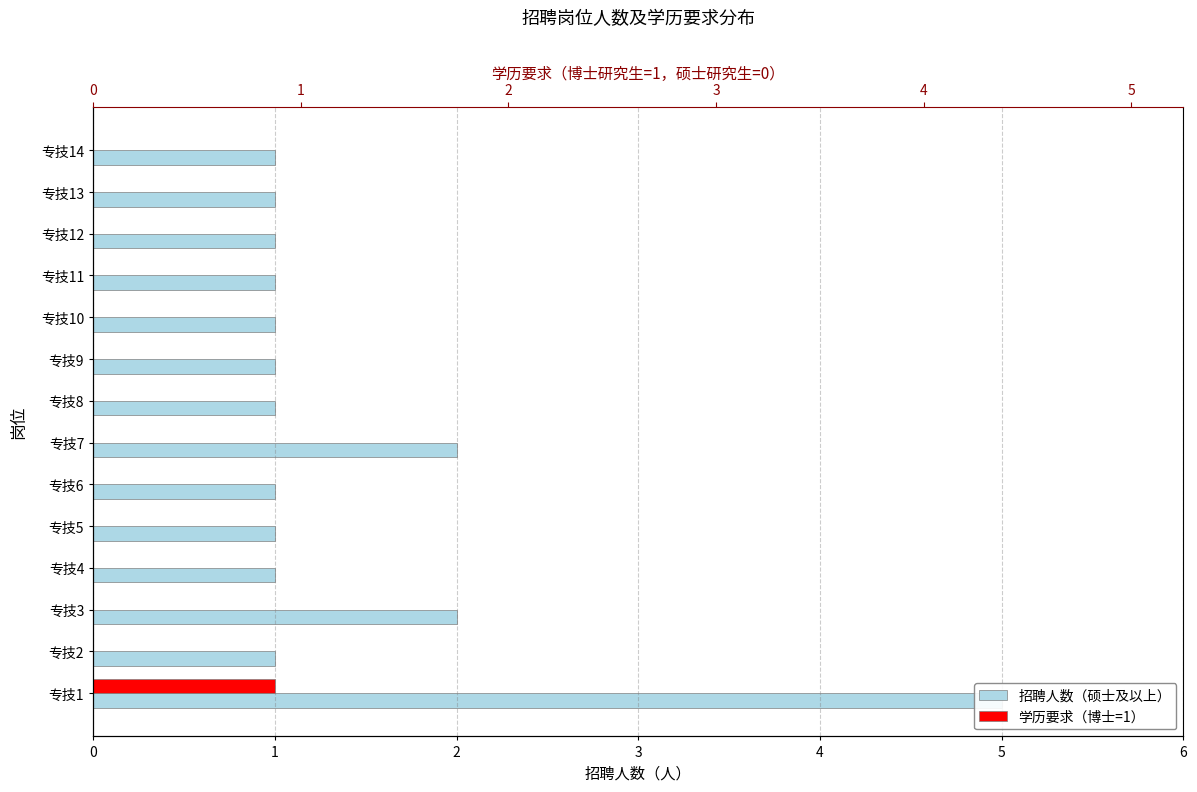

Count the number of data series in this chart.

2